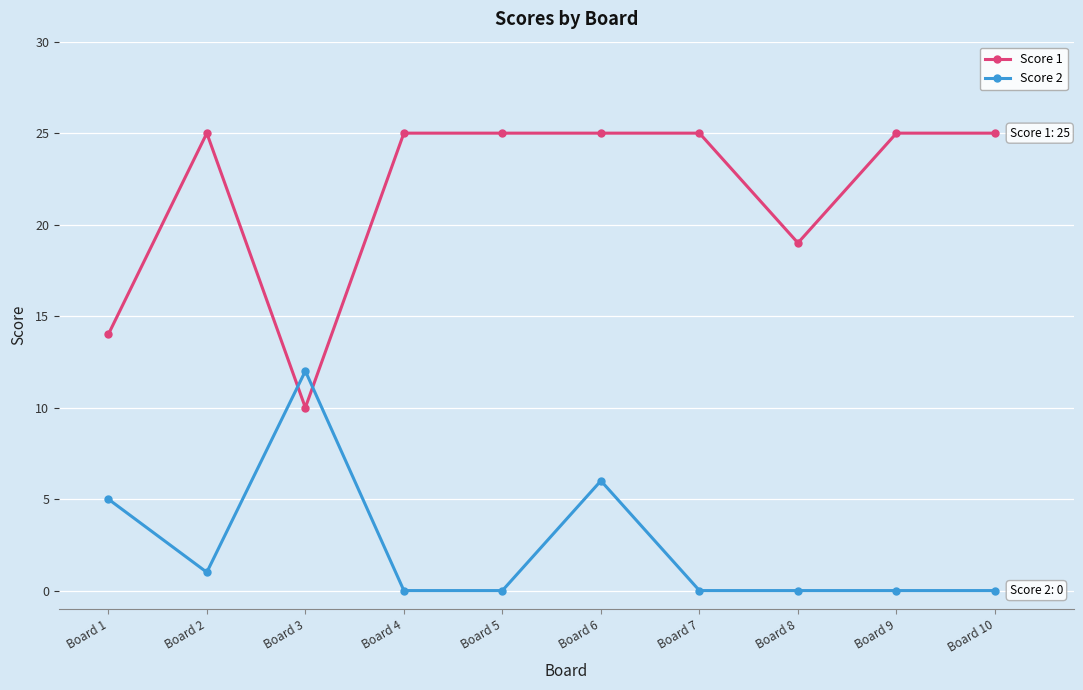

Rank the series by their maximum value, from highest to lowest.

Score 1, Score 2